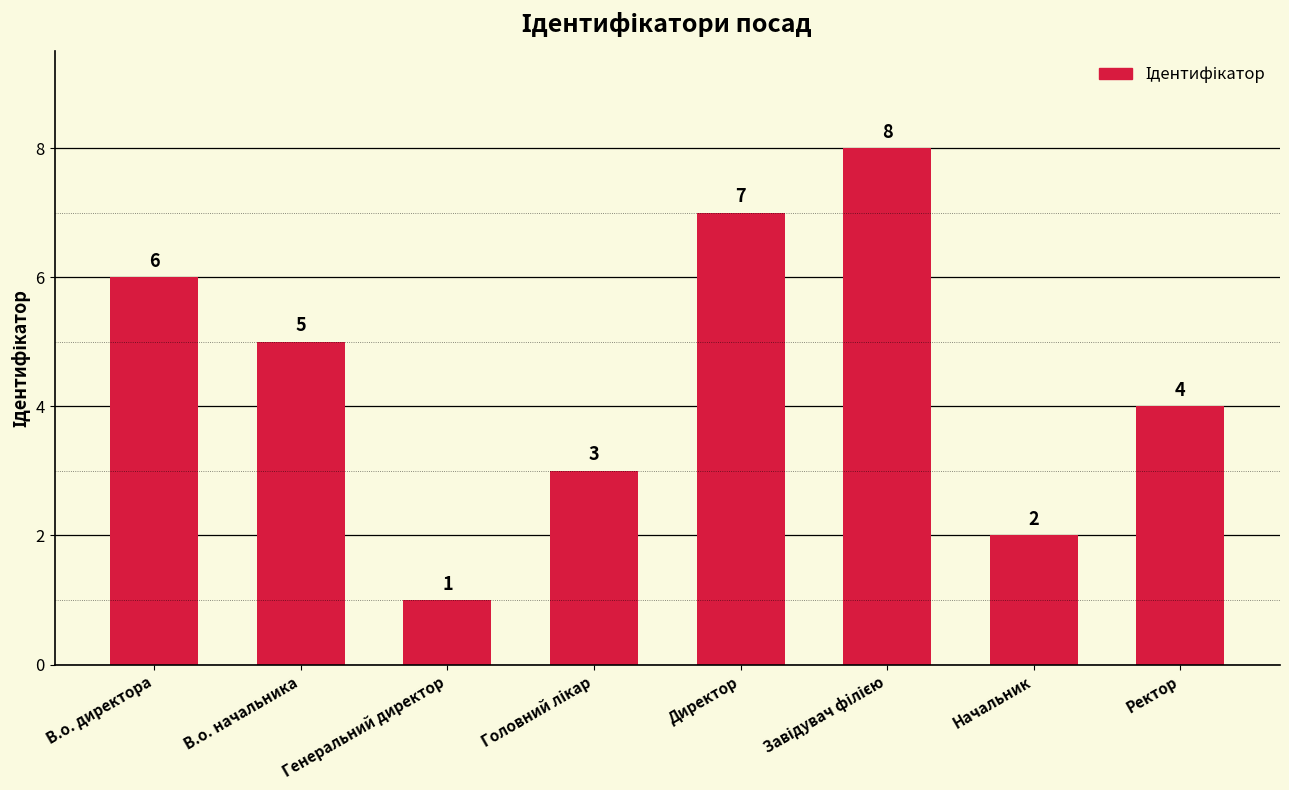

Is it true that the value at Директор is 2?

False